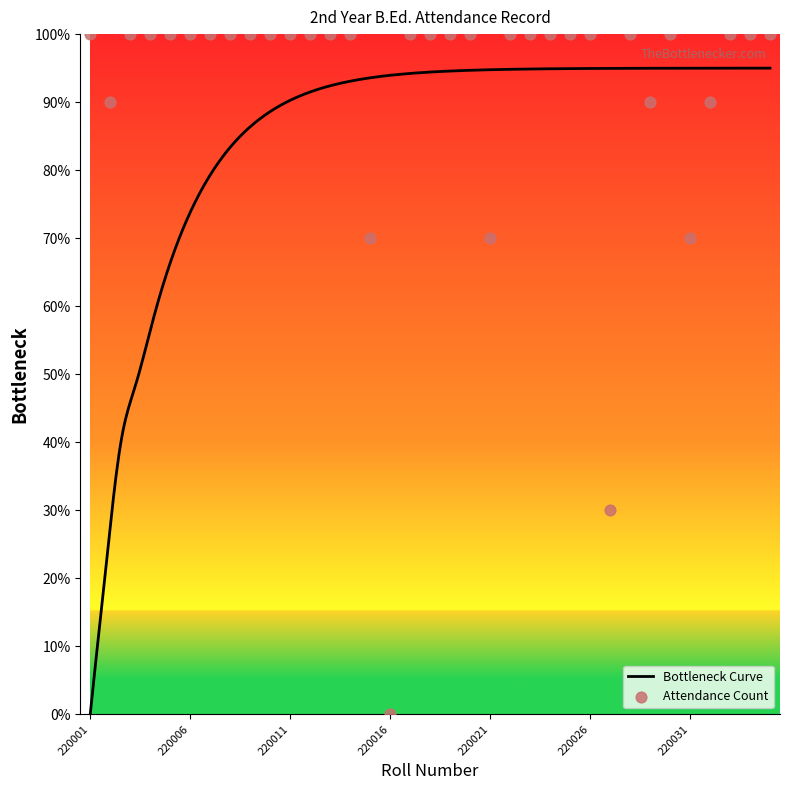

What is the change in value from 220017 to 220032?

-10